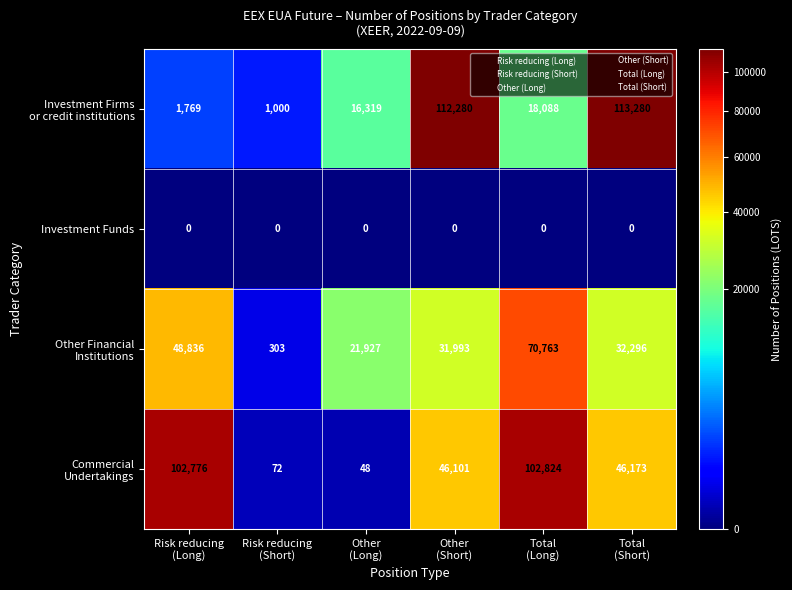

What is the greatest value displayed?

113280